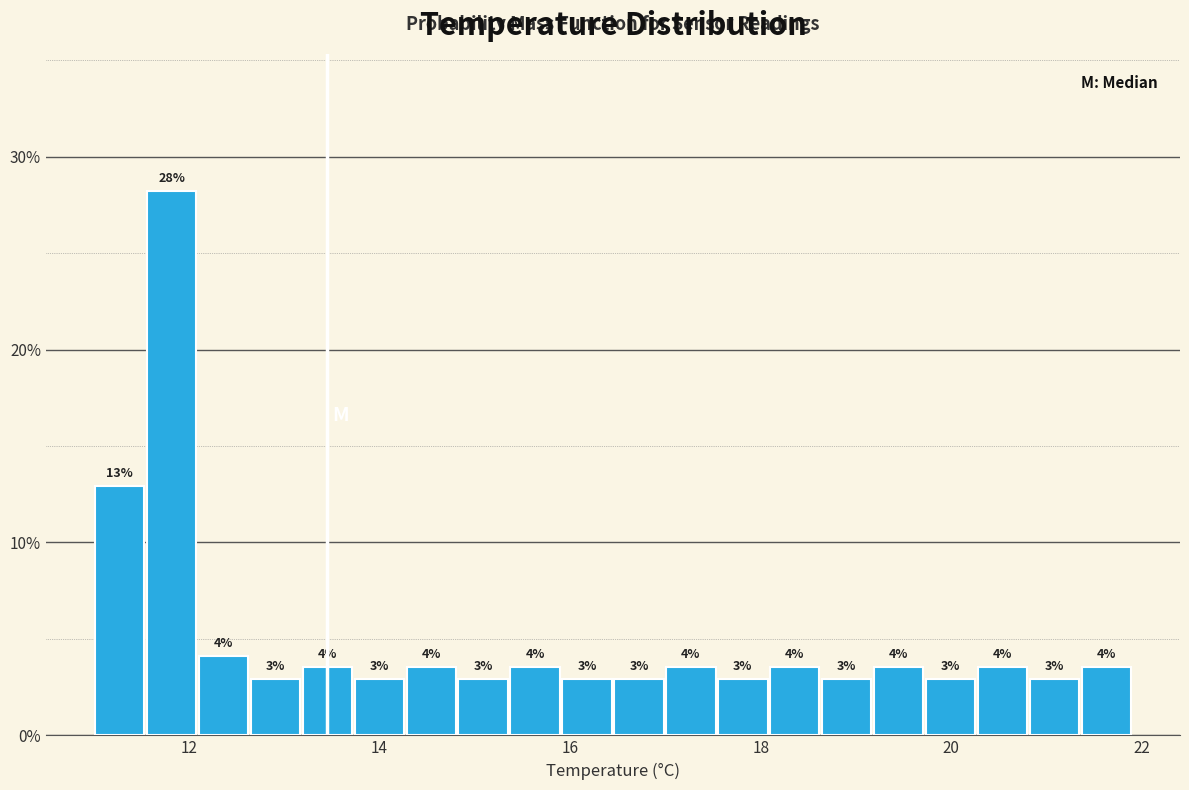

Read against the x-axis, roughly where is the centre of the tallest bar?

11.8